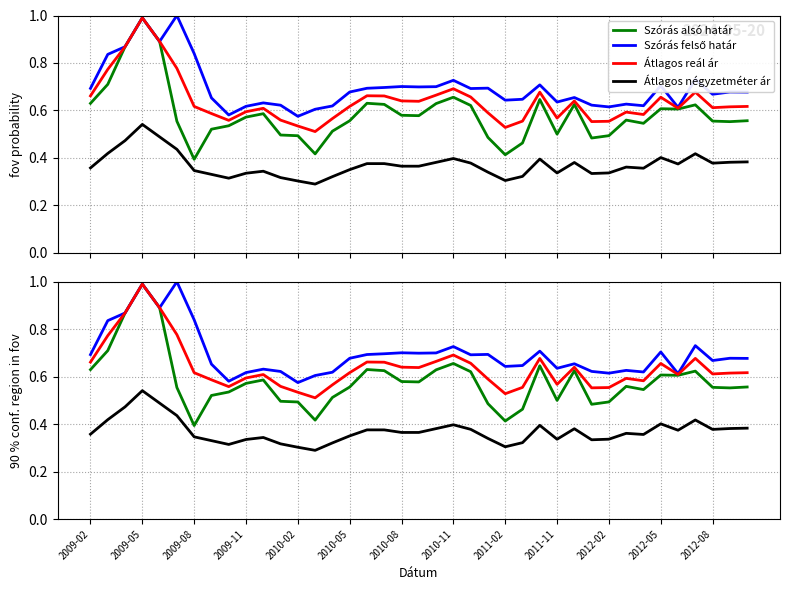

How many lines are shown in the chart?

4